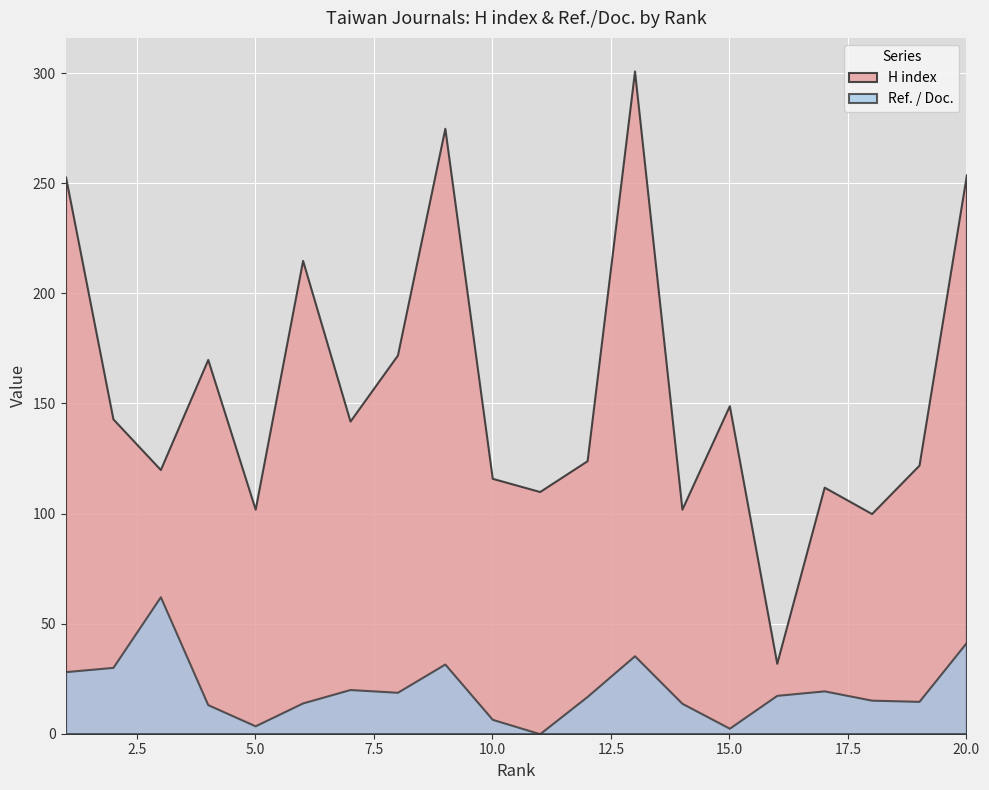

What is the sum of the Ref. / Doc. values at 17 and 3?

81.7